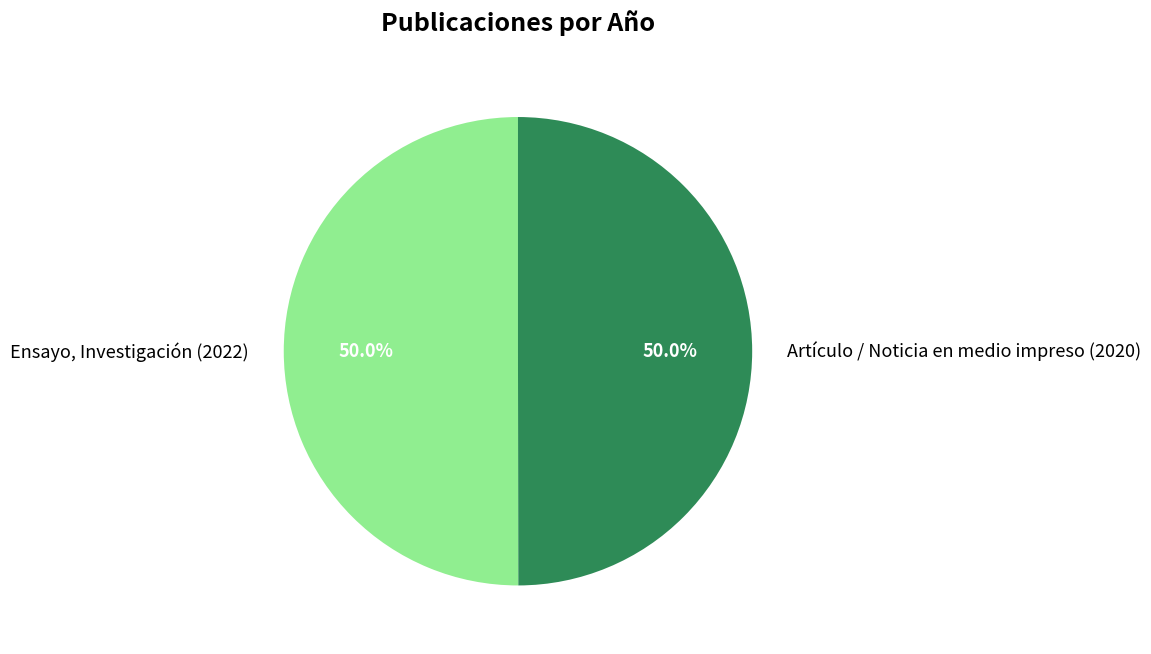

To the nearest percent, what portion does Ensayo, Investigación (2022) represent?

50%